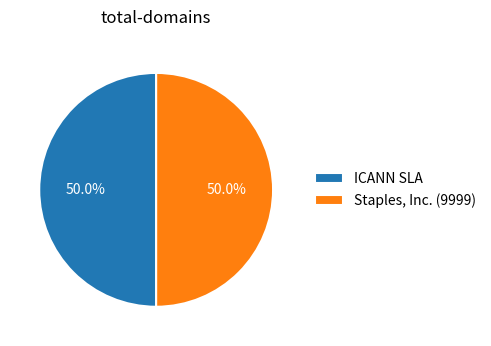

How many segments does this pie chart have?

2